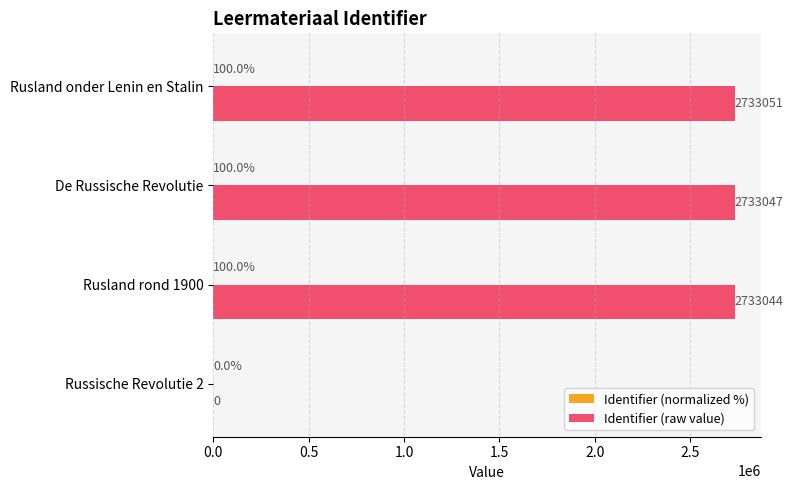

Which category has the highest value across all series?

Rusland onder Lenin en Stalin